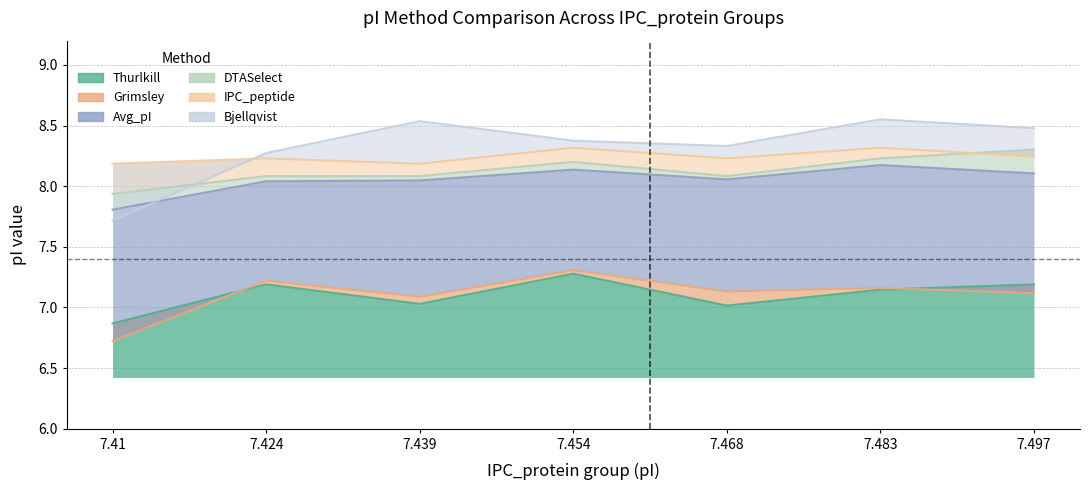

True or false: Avg_pI and DTASelect intersect in this chart.

False